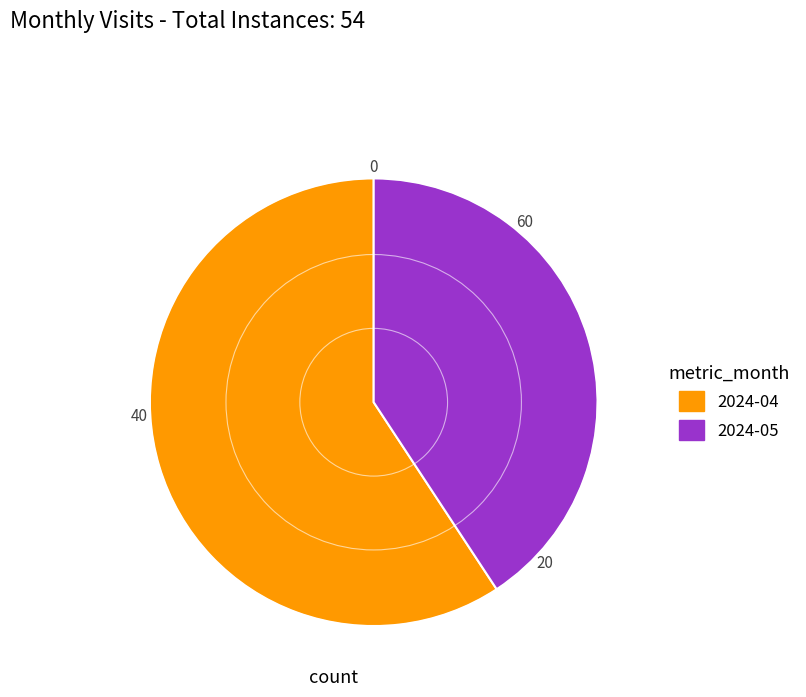

Does any single category account for the majority?

Yes